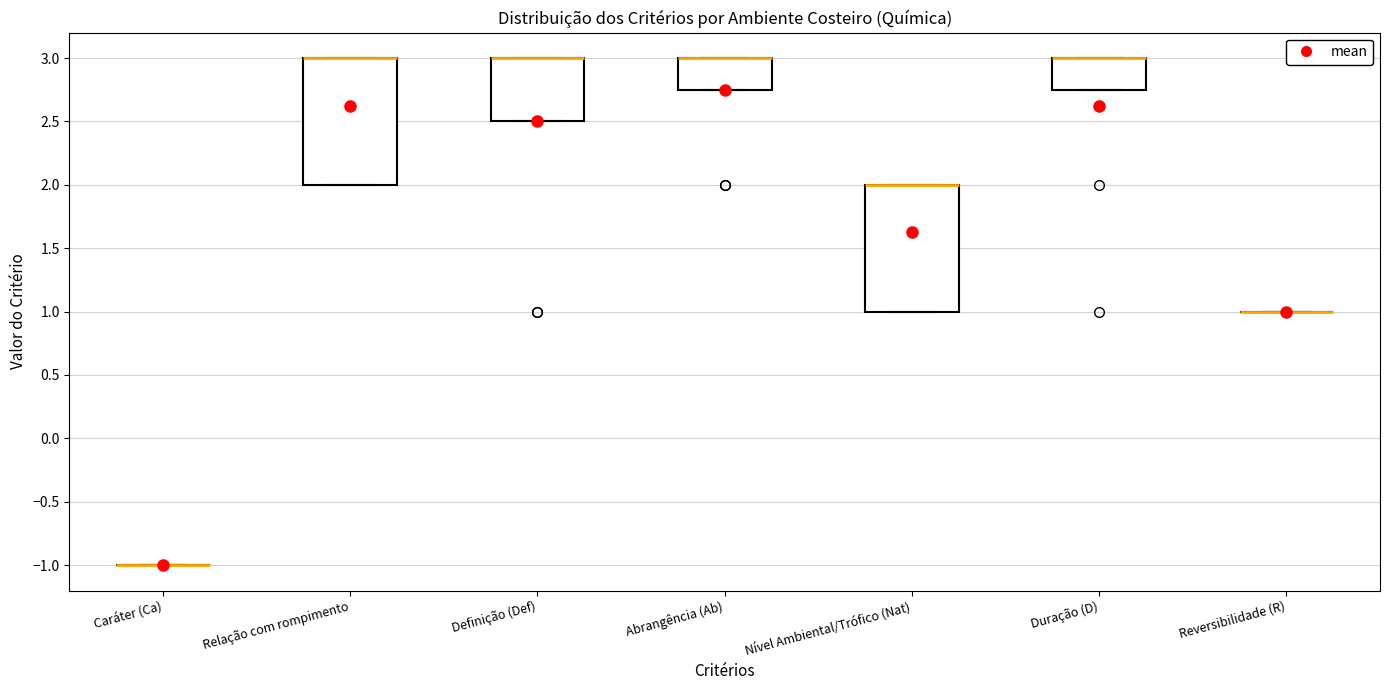

Reading left to right, transcribe this box plot: for each box, give where its median line is, the range the box spans, and where its two whiskers end, as read against the y-axis. The values are not printed on the chart, so give them approximately, as read against the axis.

Caráter (Ca): box collapsed to a line at -1.00, whiskers -1.00 to -1.00
Relação com rompimento: median 3.00 (drawn on the box's upper edge), box 2.00 to 3.00, whiskers 2.00 to 3.00
Definição (Def): median 3.00 (drawn on the box's upper edge), box 2.50 to 3.00, whiskers 2.50 to 3.00
Abrangência (Ab): median 3.00 (drawn on the box's upper edge), box 2.75 to 3.00, whiskers 2.75 to 3.00
Nível Ambiental/Trófico (Nat): median 2.00 (drawn on the box's upper edge), box 1.00 to 2.00, whiskers 1.00 to 2.00
Duração (D): median 3.00 (drawn on the box's upper edge), box 2.75 to 3.00, whiskers 2.75 to 3.00
Reversibilidade (R): box collapsed to a line at 1.00, whiskers 1.00 to 1.00